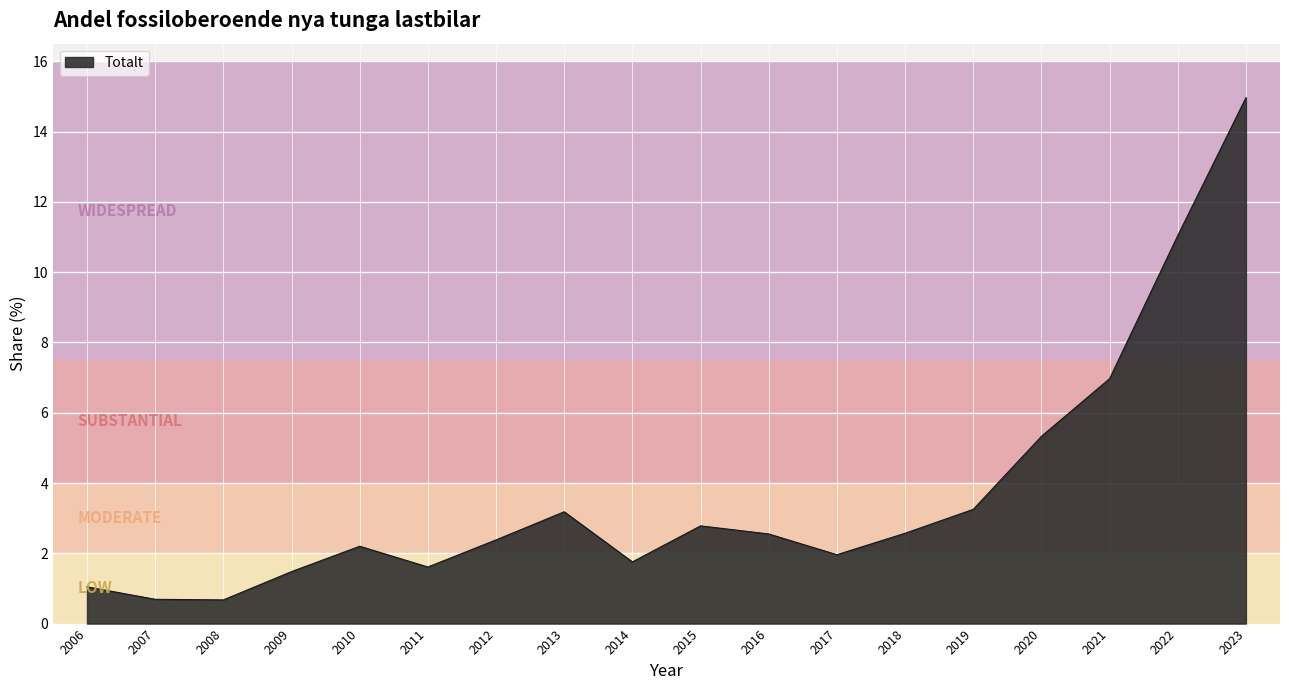

What is the minimum value shown in the chart?

0.7